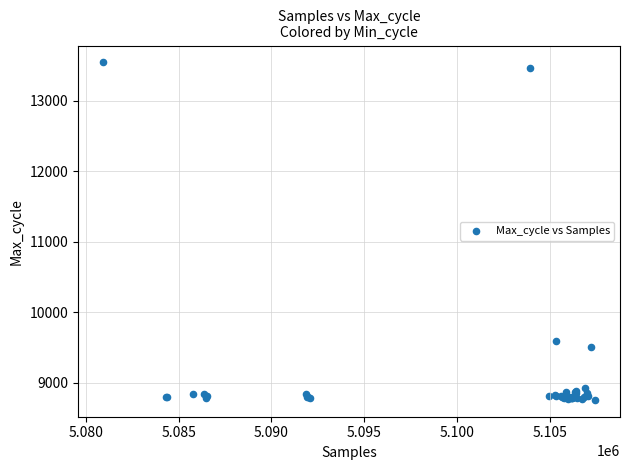

What Y value in the scatter plot is closest to 11150?

9600